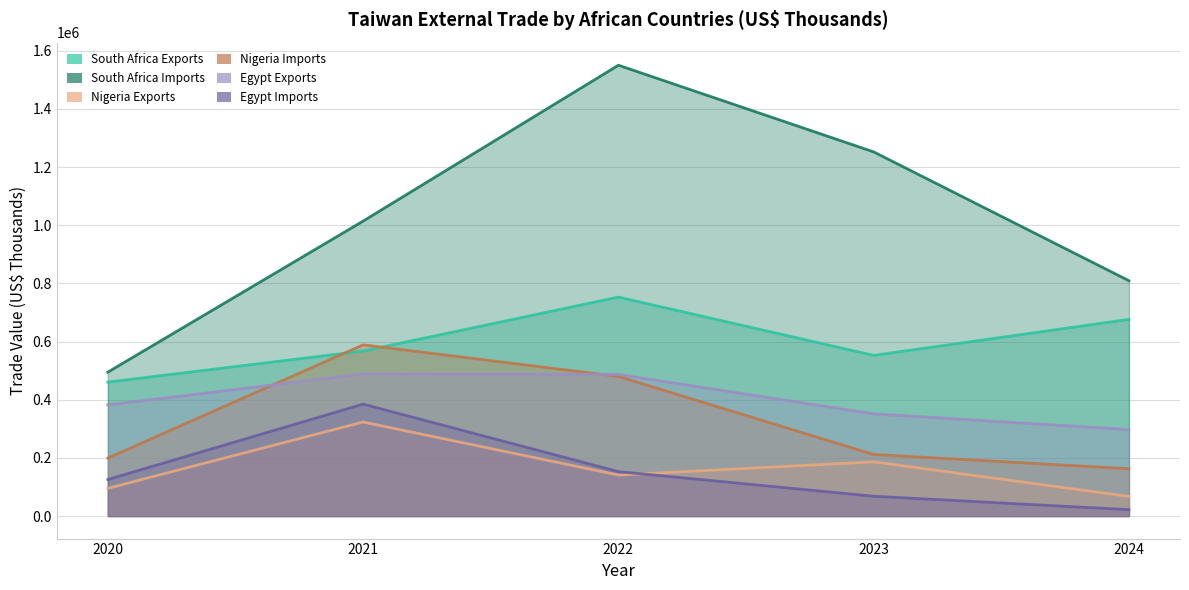

Rank the series by their maximum value, from highest to lowest.

South Africa Imports, South Africa Exports, Nigeria Imports, Egypt Exports, Egypt Imports, Nigeria Exports